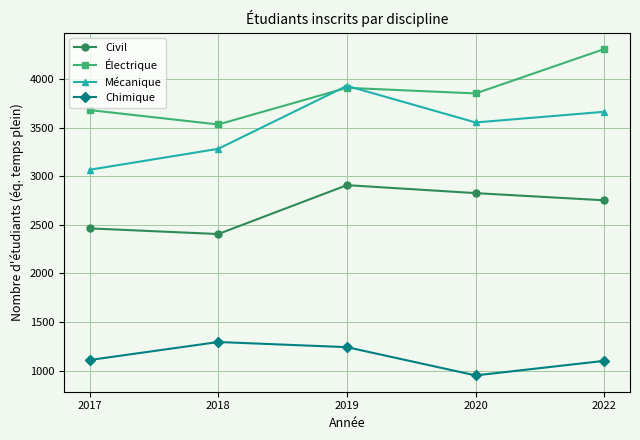

At which label does Électrique reach its peak?

2022